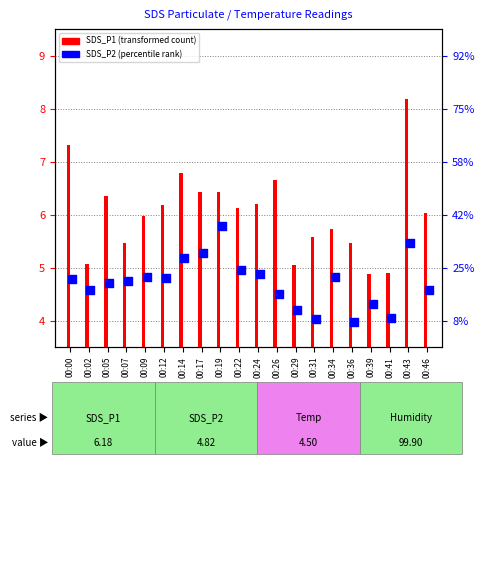

Which series reaches the maximum Y coordinate?

SDS_P1